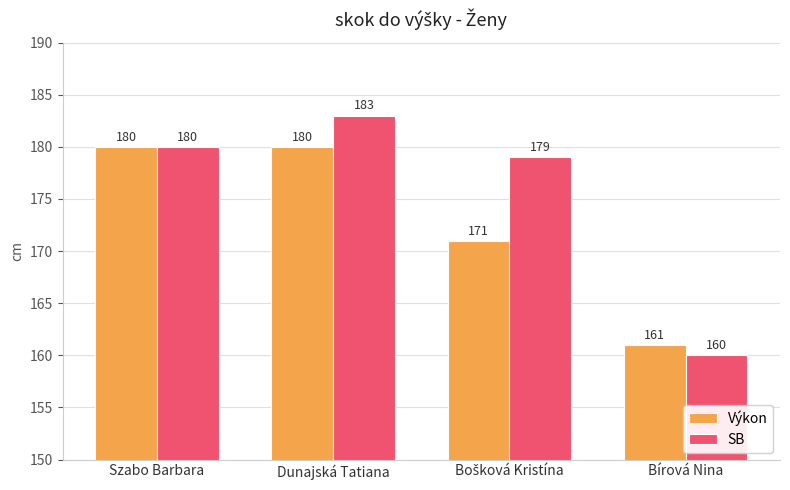

Reading right to left, what are all the values shown in this chart?

Výkon: 161	171	180	180
SB: 160	179	183	180